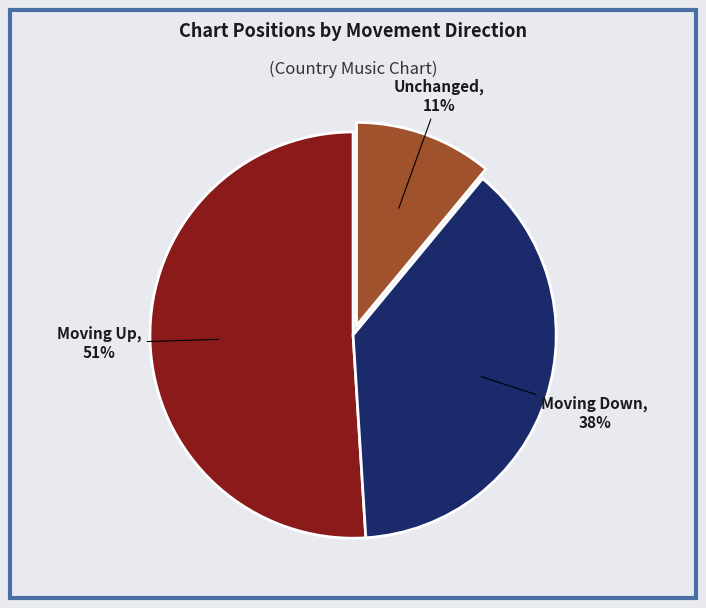

To the nearest percent, what percentage of the pie is Moving Up?

51%